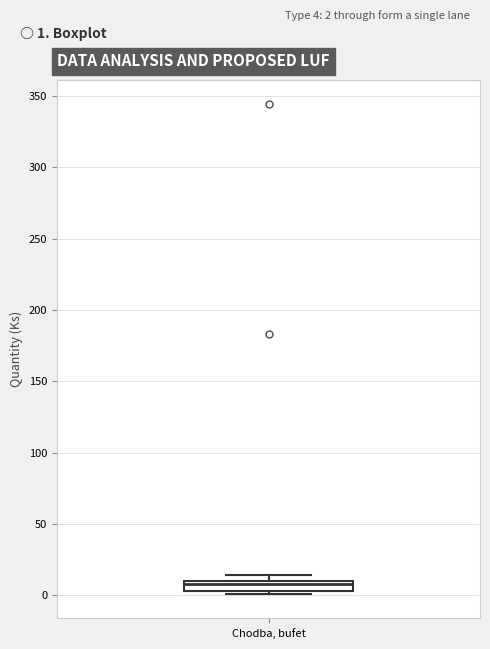

Where is the lower edge of the box for Chodba, bufet on the y-axis? The values are not printed on the chart, so give them approximately, as read against the axis.

5